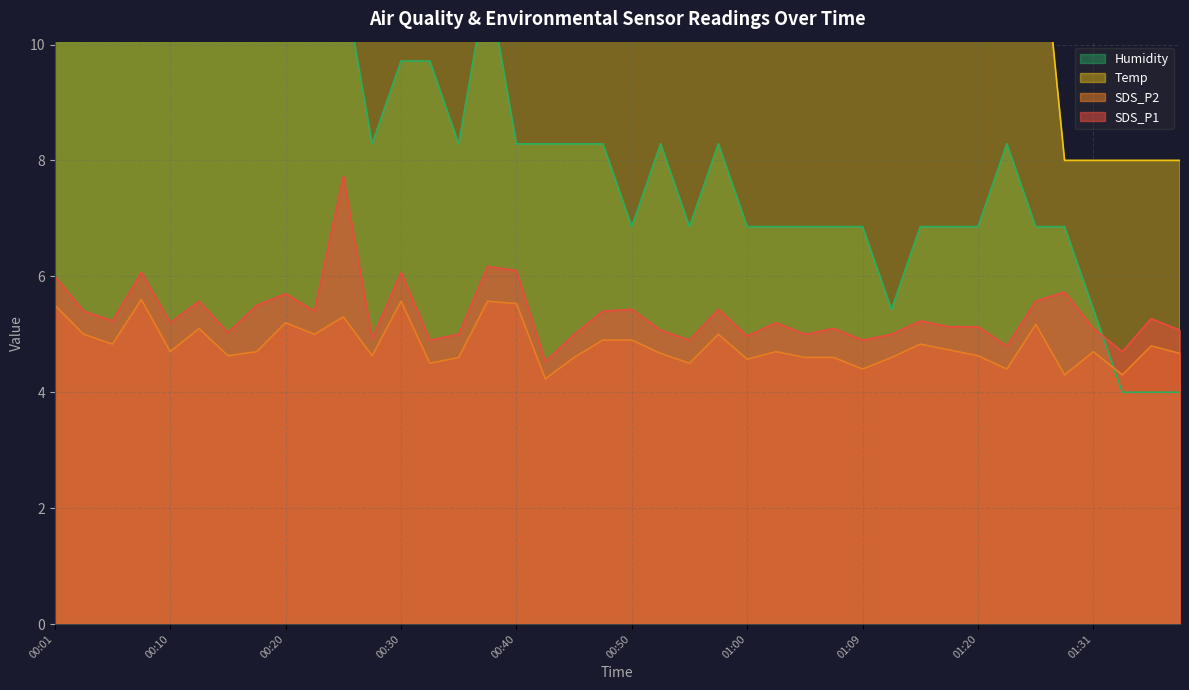

How many values in the Humidity series are below 8?

17